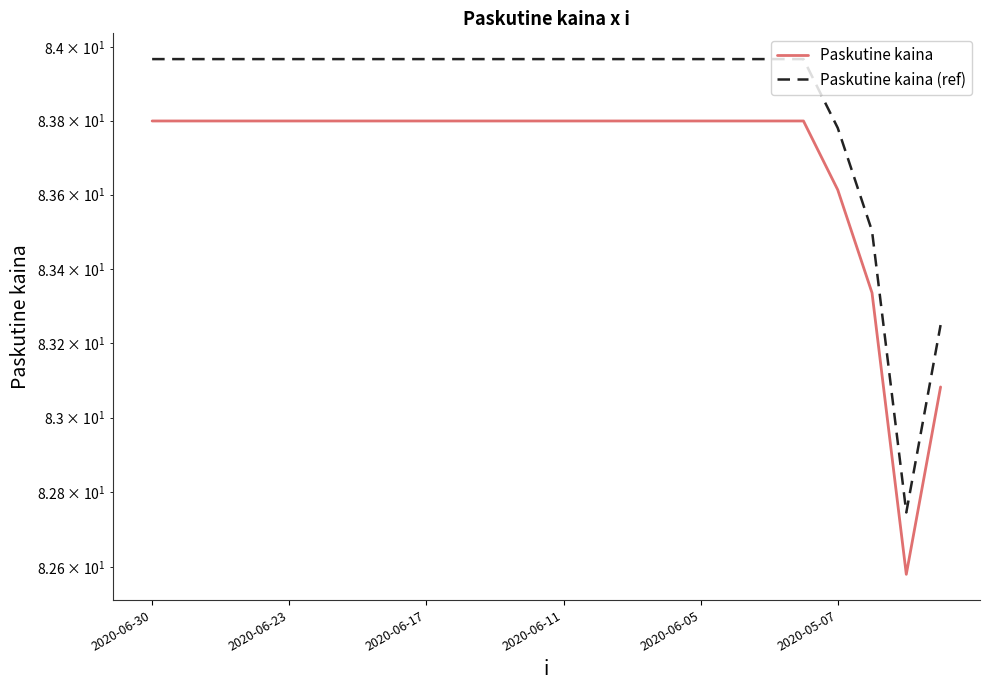

True or false: Paskutine kaina has a value of 83.8 at 15.

True